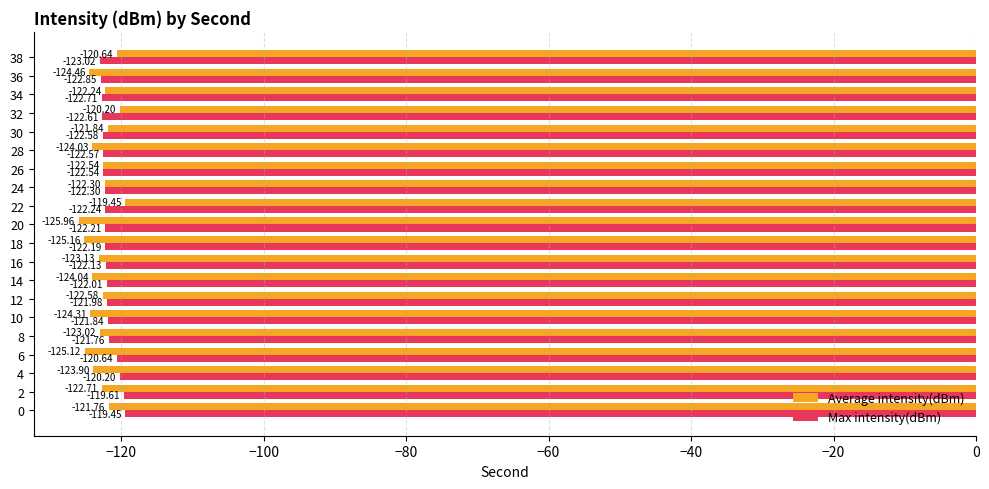

What is the total value across all series at 2?

-242.3